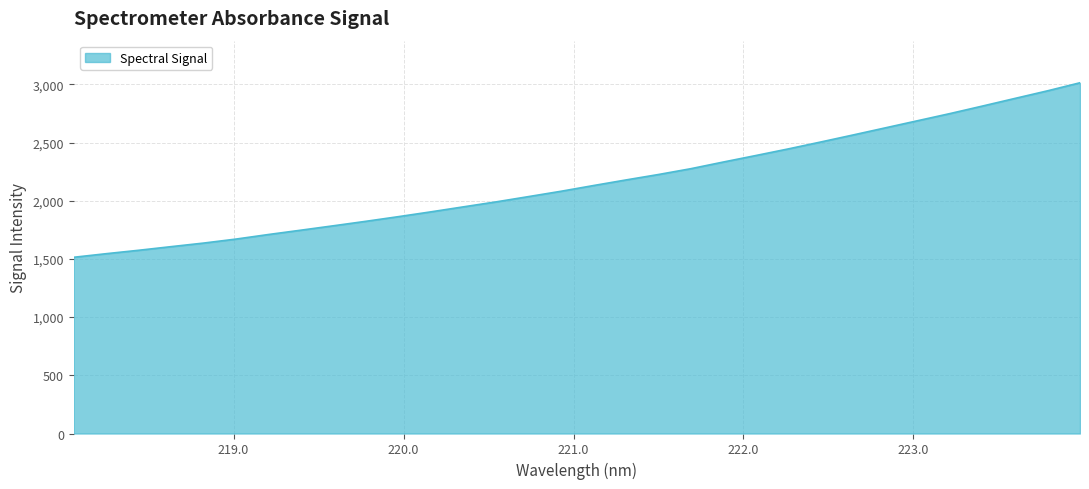

True or false: there are more than 1 points higher than both neighbors.

False